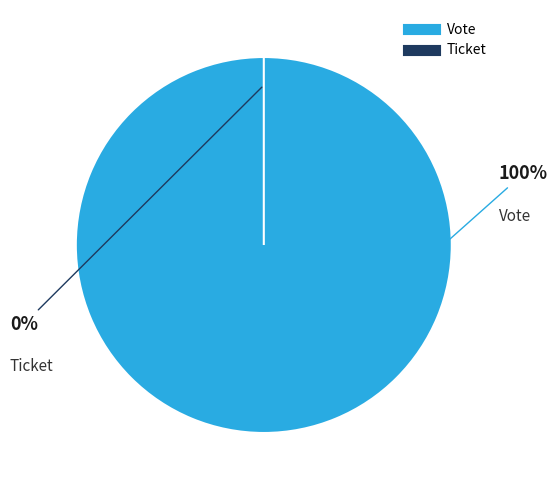

True or false: Ticket accounts for 7% of the total.

False